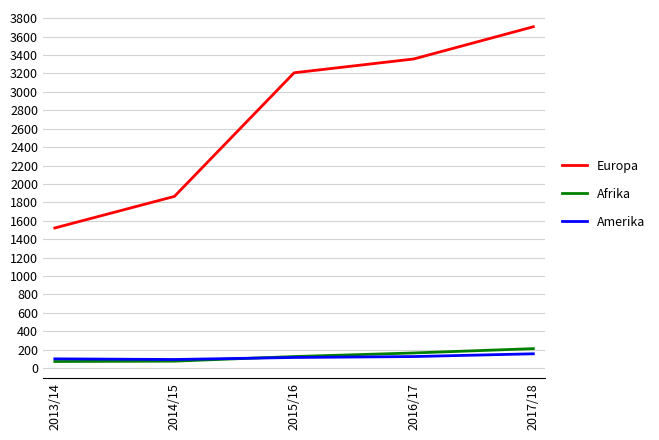

Does the chart display data point markers on the line(s)?

No